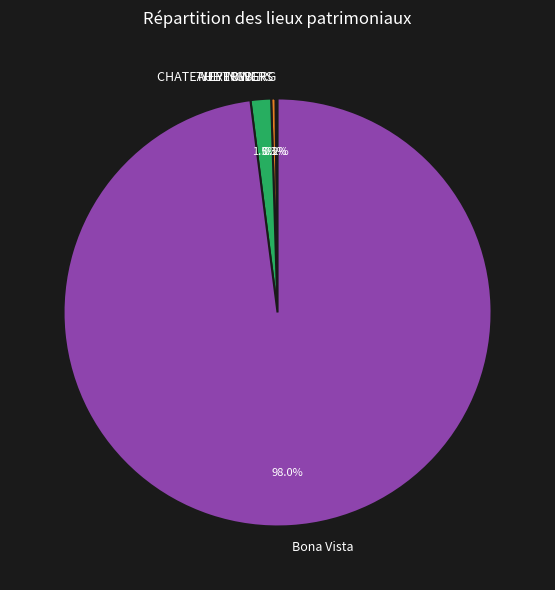

Is there any slice that represents more than half of the pie?

Yes